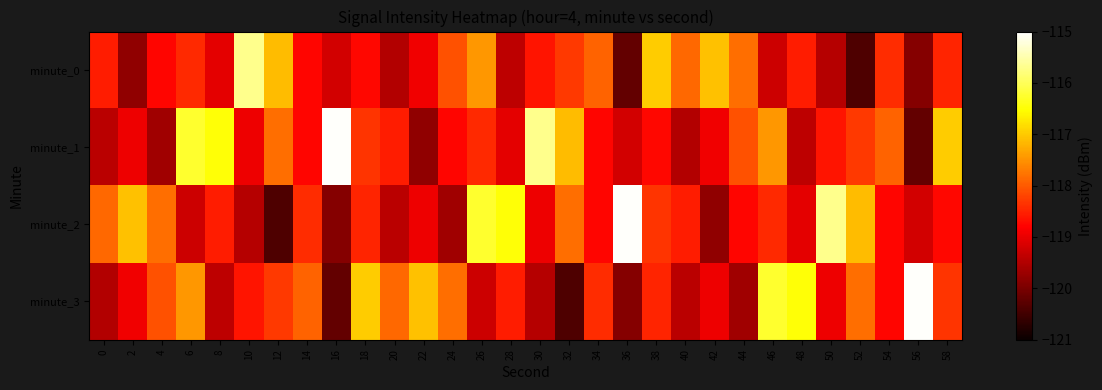

List the series in order of their peak value, lowest first.

minute_0, minute_1, minute_2, minute_3